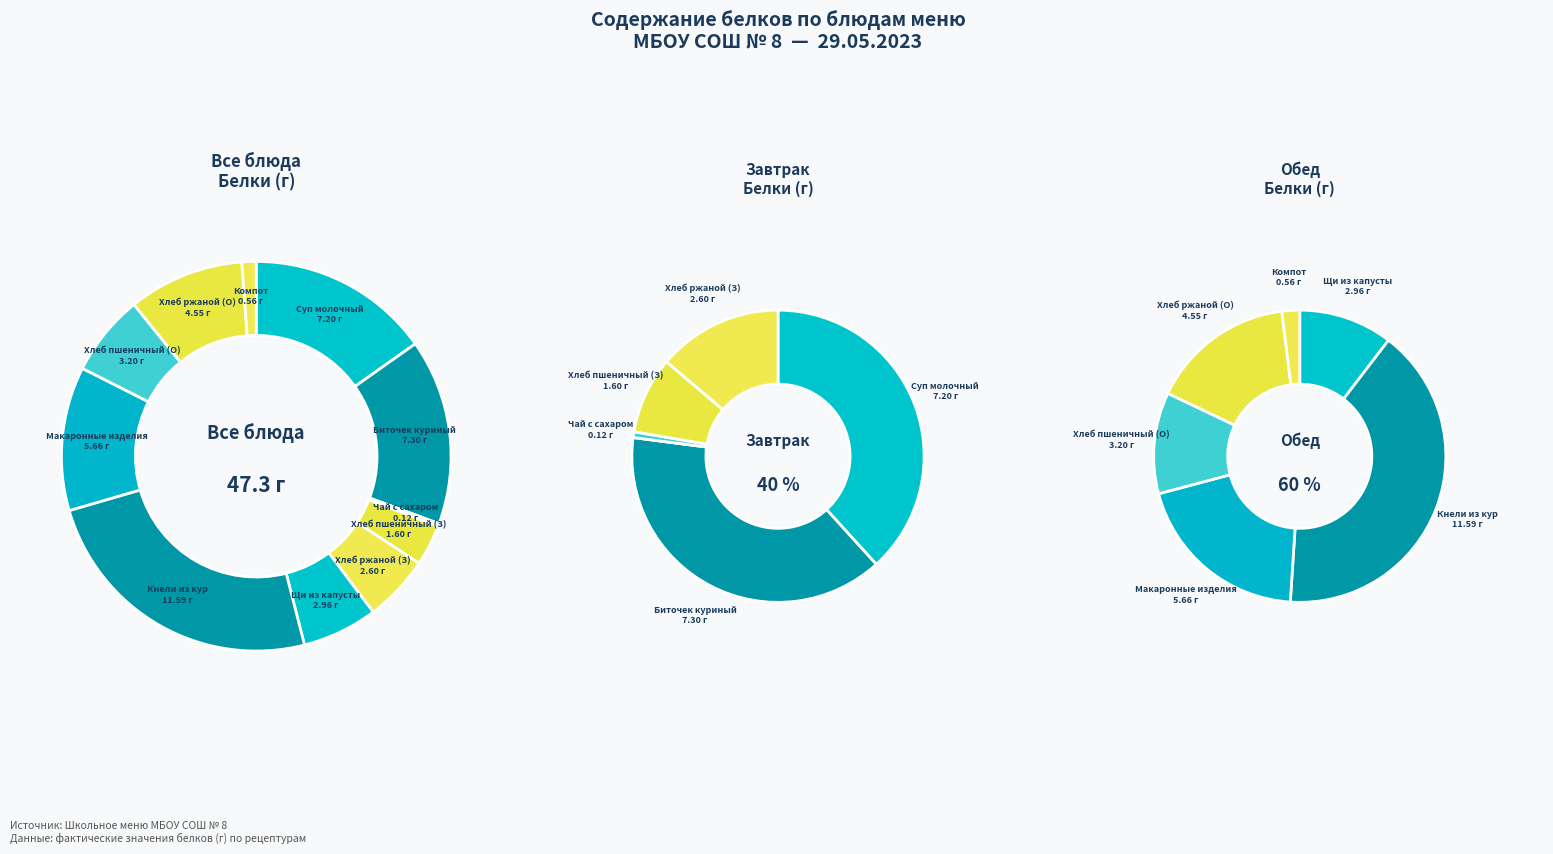

Is Сок фруктовый пакетированный the majority of the pie?

No